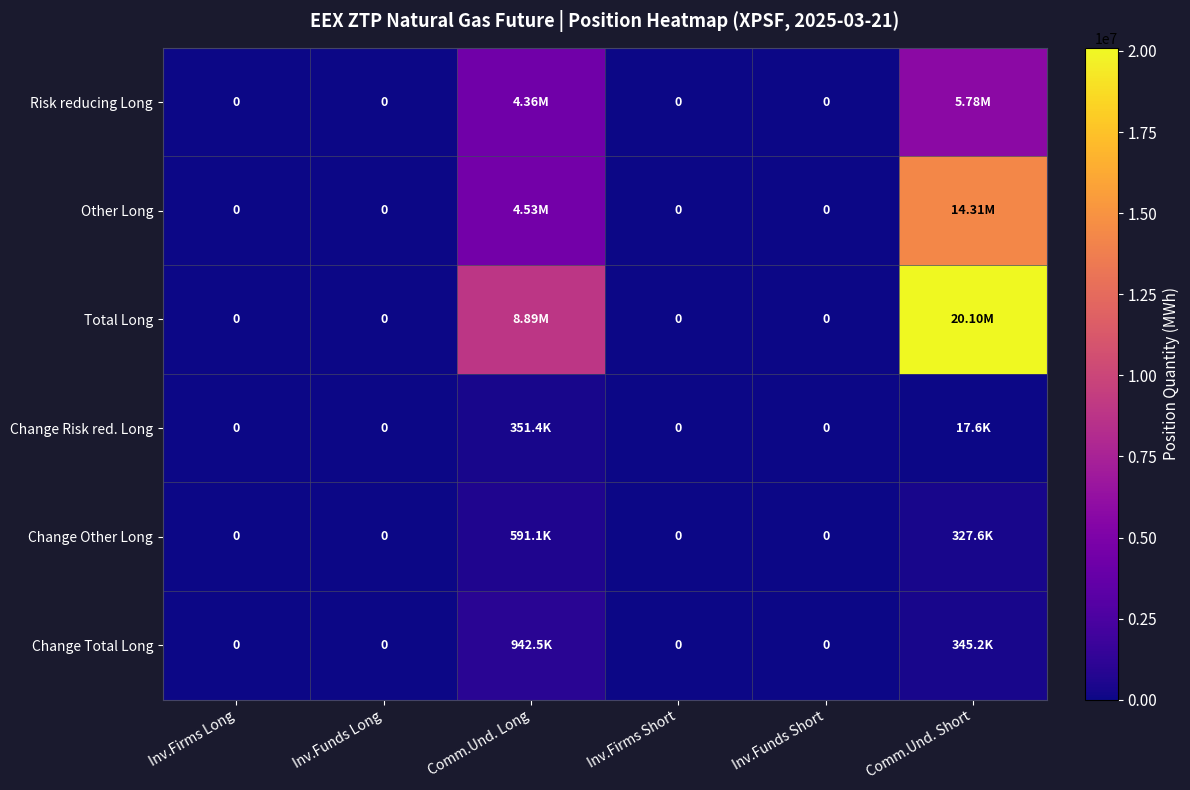

Which label corresponds to the smallest value in the chart?

Inv.Firms Long